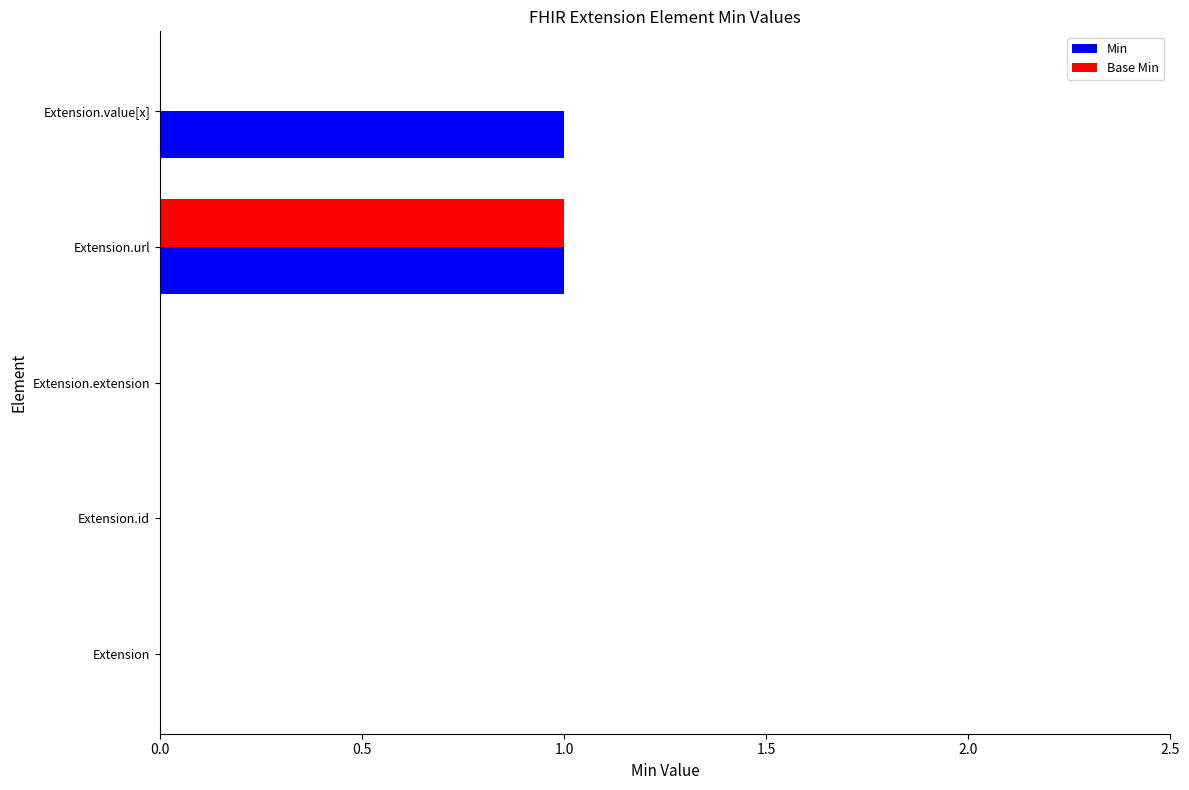

Which series has the largest total across all categories?

Min